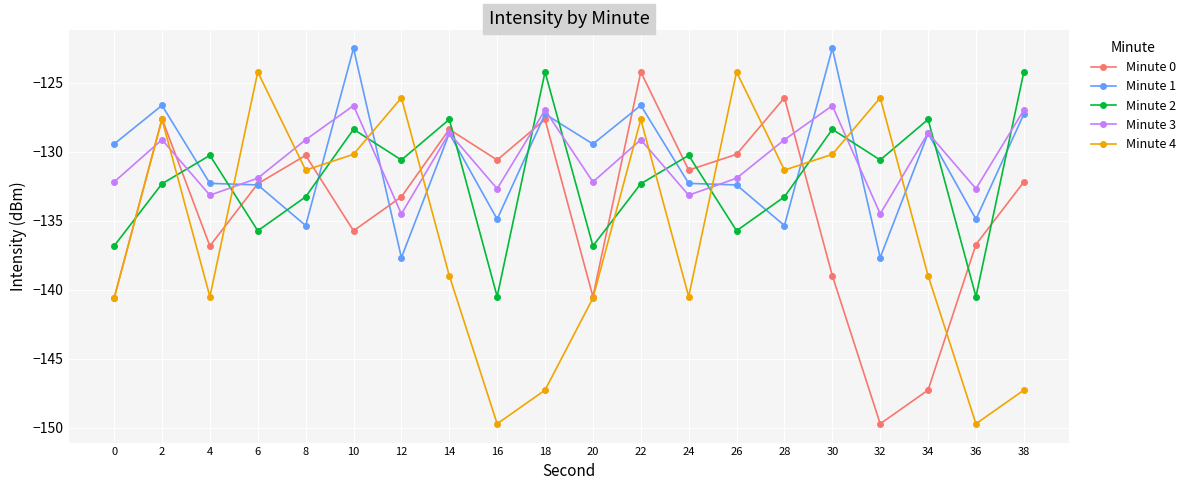

True or false: Minute 1 has more than 1 interior local peaks.

True